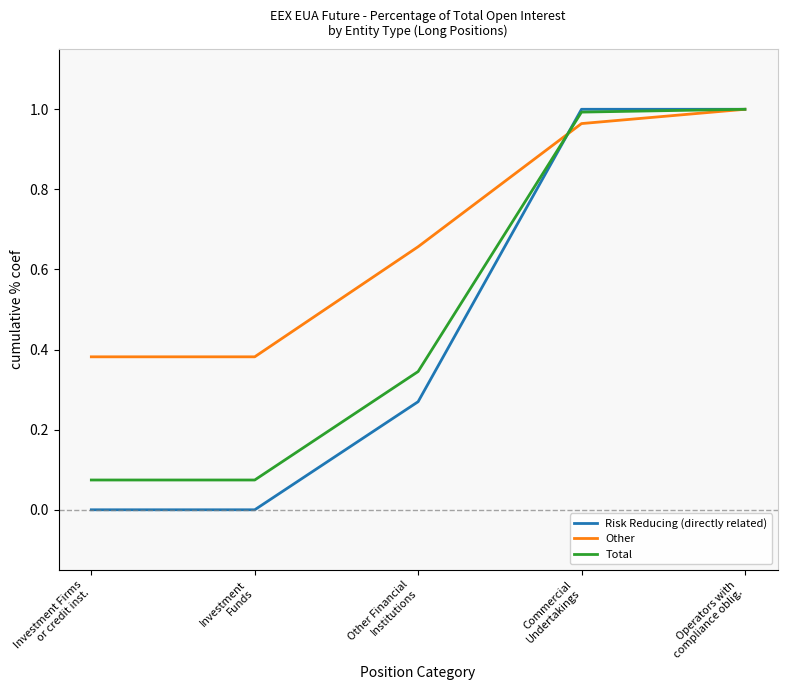

Which series changed the most between Investment Firms
or credit inst. and Operators with
compliance oblig.?

Risk Reducing (directly related)